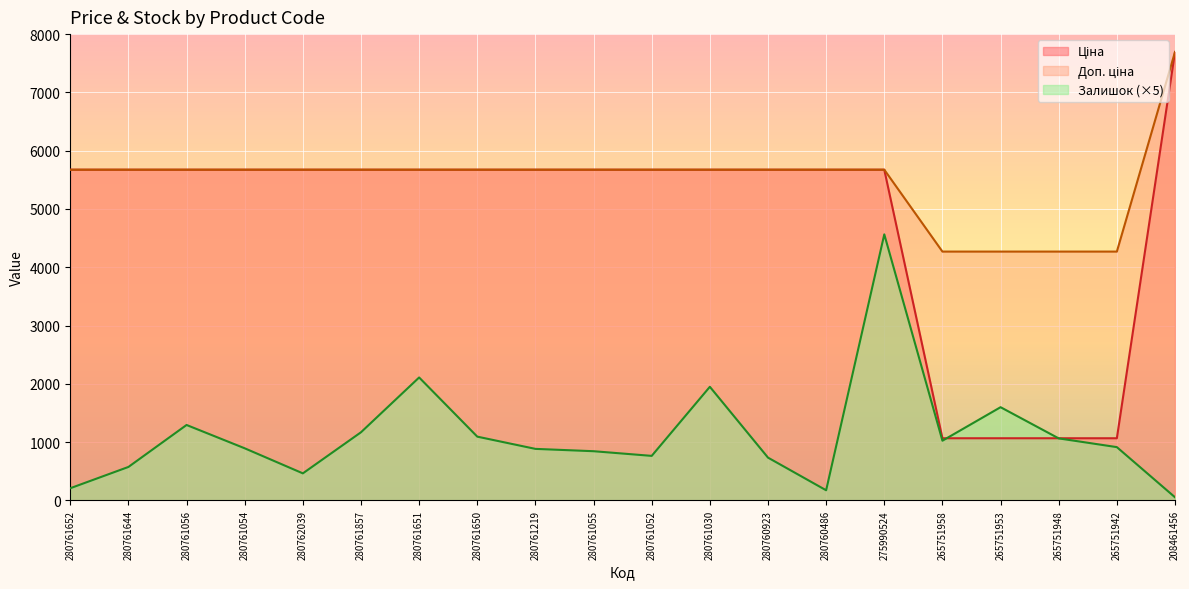

Between 275990524 and 265751958, which series saw the biggest shift?

Ціна